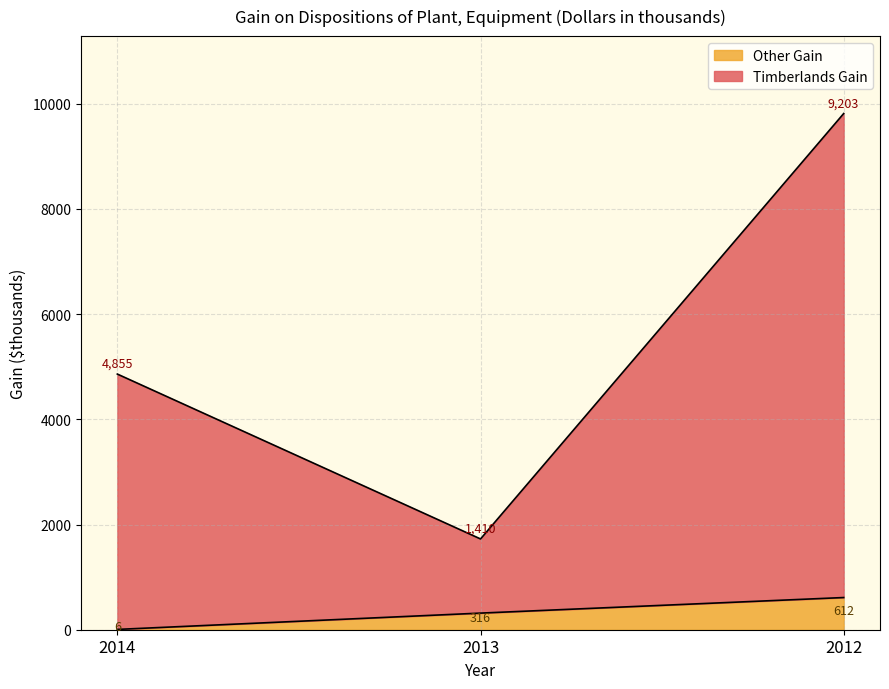

What is the difference between the Other Gain values at 2014 and 2012?

606